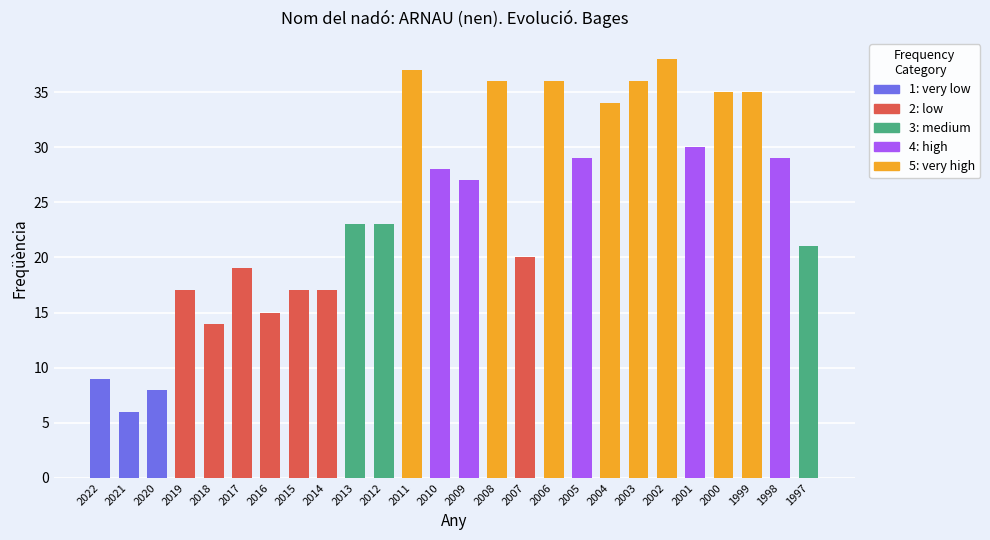

How many values are below 27?

13